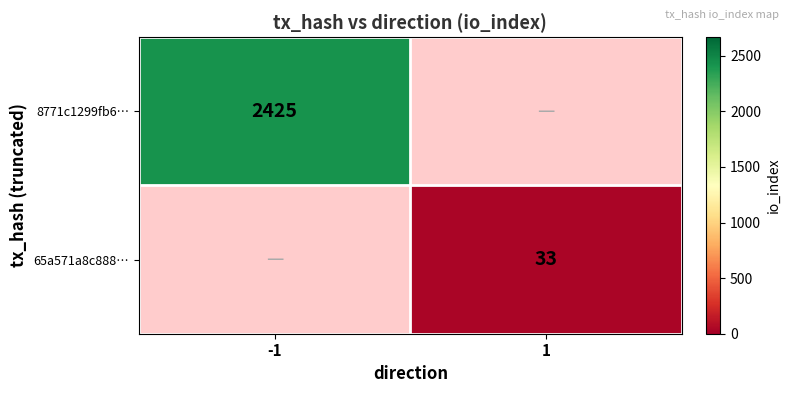

Is the value of 65a571a8c888… at 1 greater than the value of 8771c1299fb6… at -1?

No